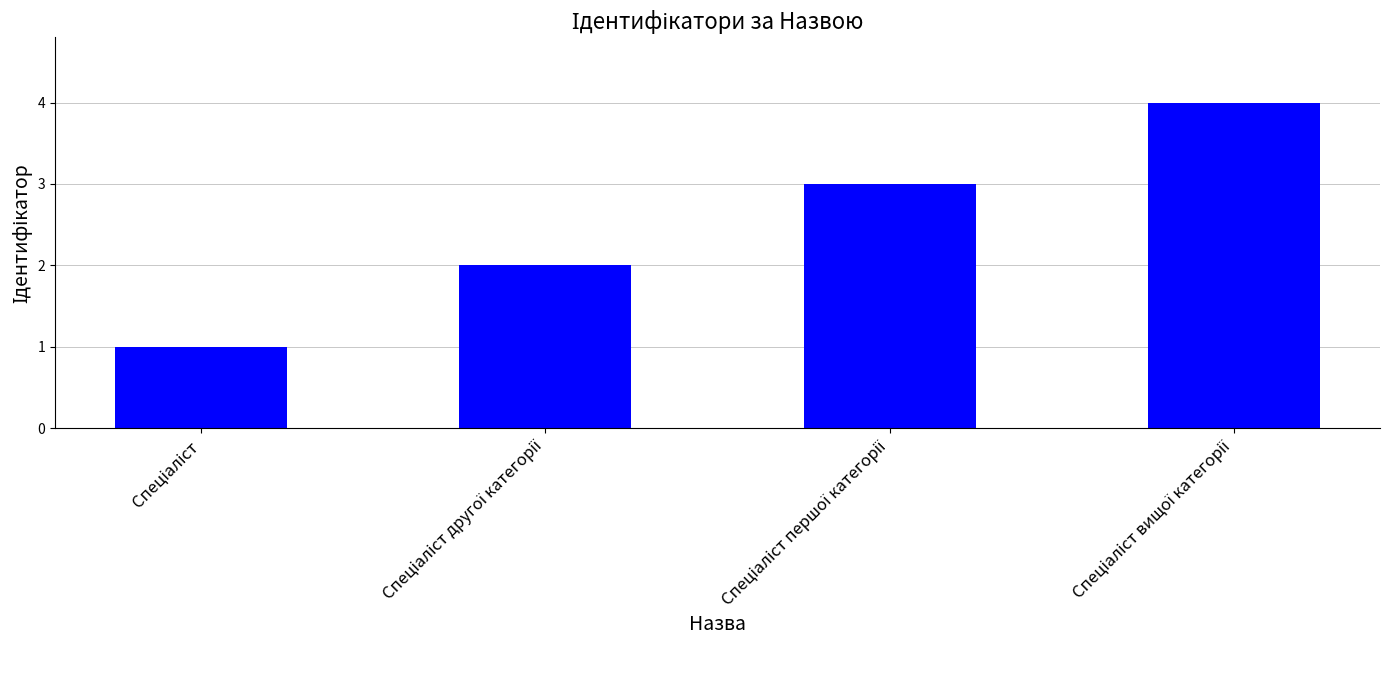

Count the number of data series in this chart.

1